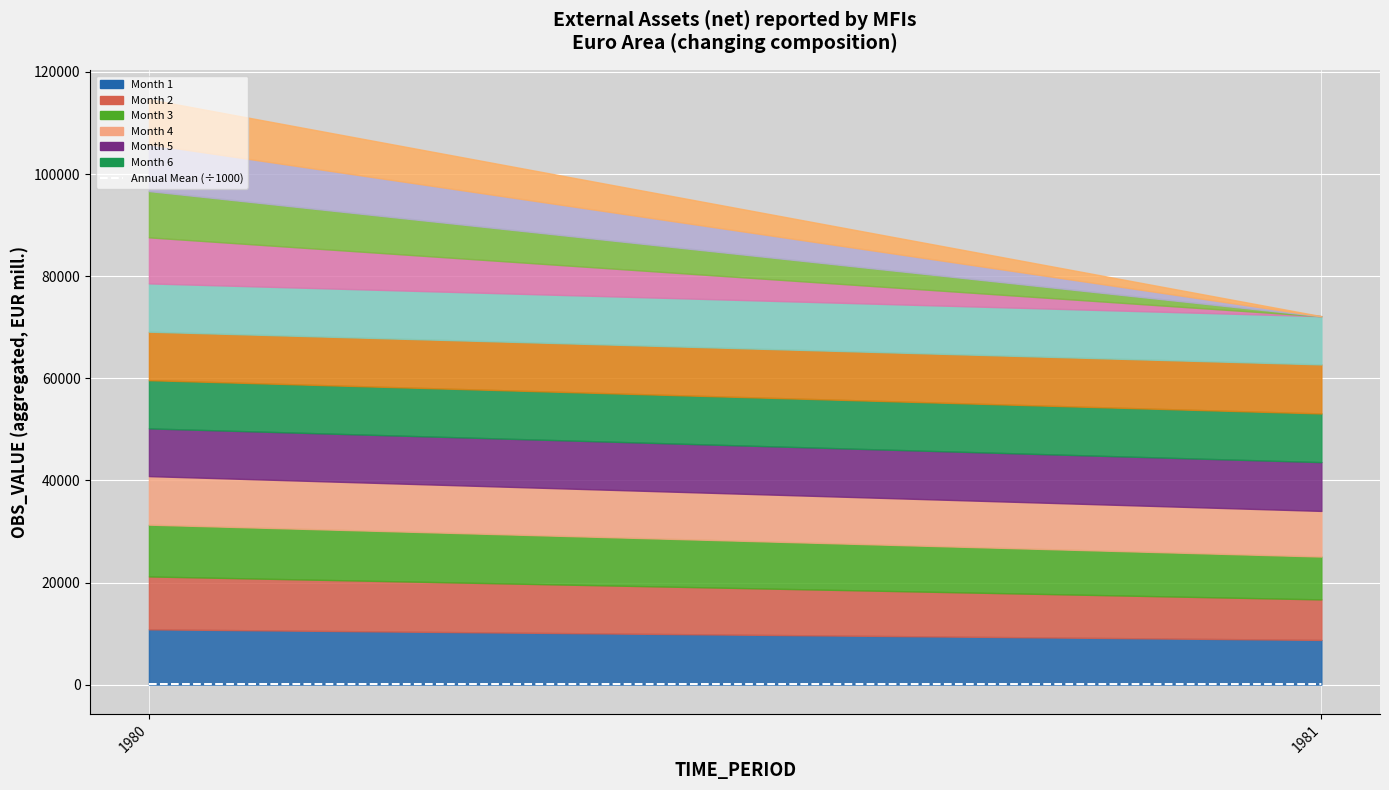

Where is the data nearest to the value 111?

1981